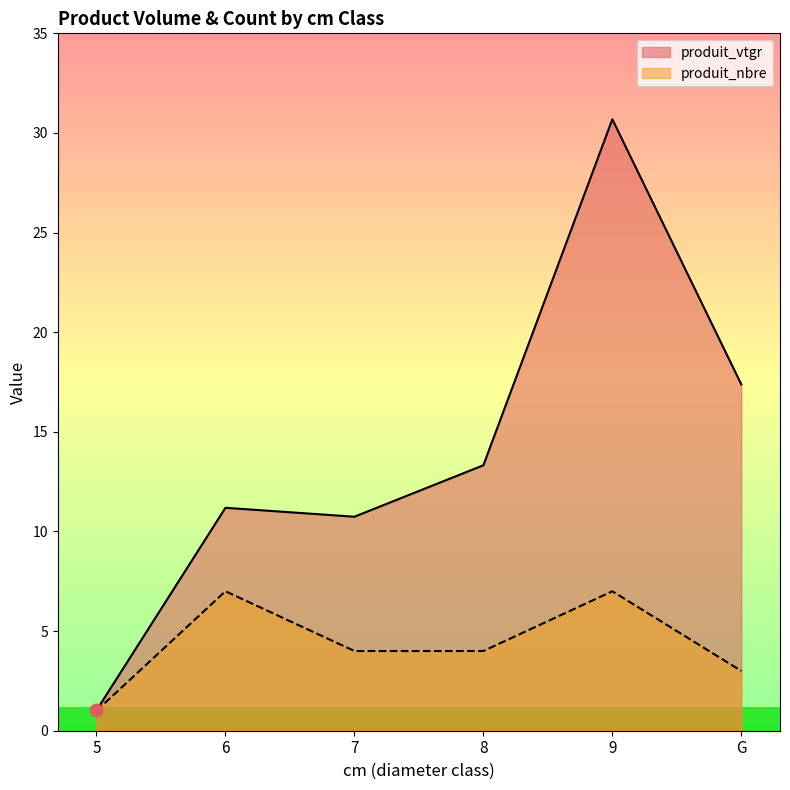

Which series reaches the minimum Y coordinate?

produit_nbre